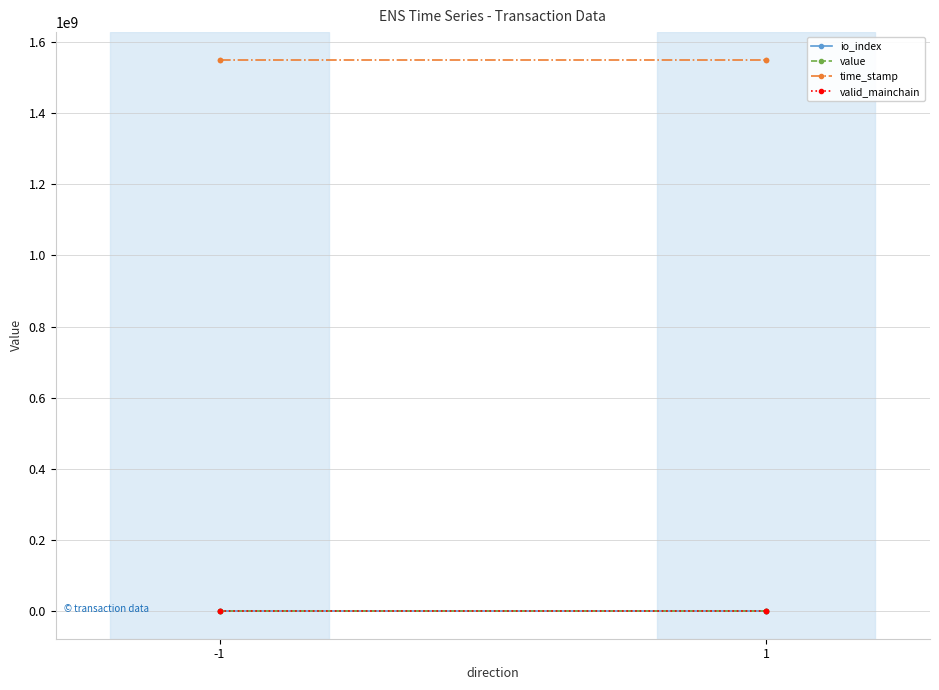

At which category is the sum across all series the highest?

-1